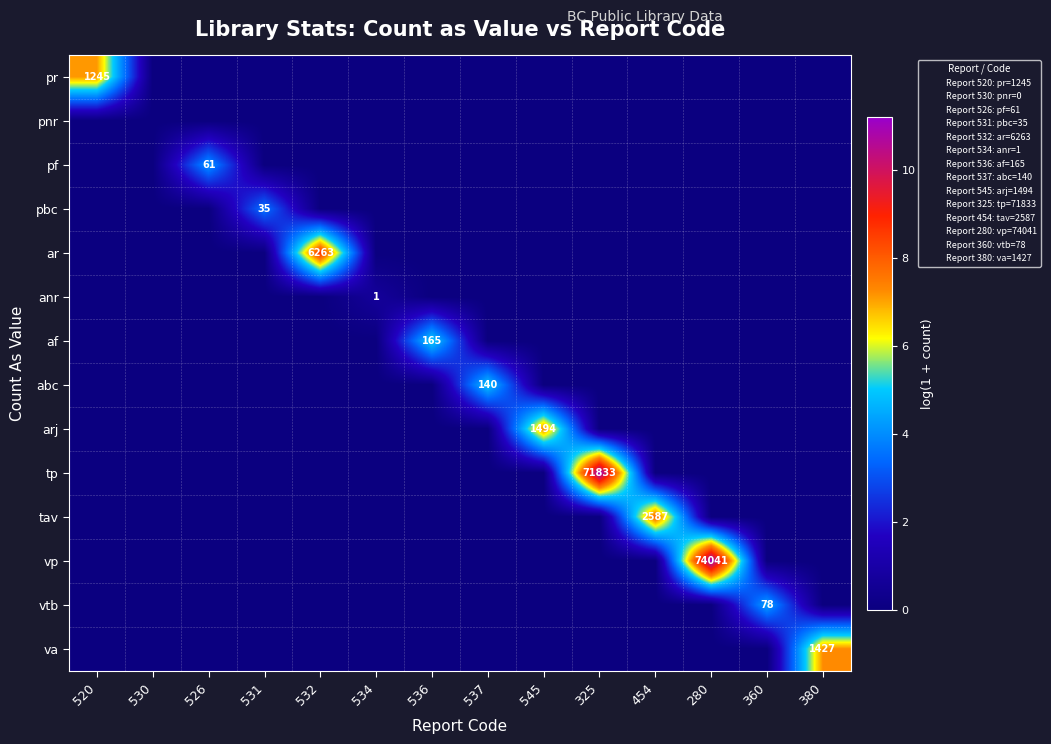

At which label does ar reach its peak?

532